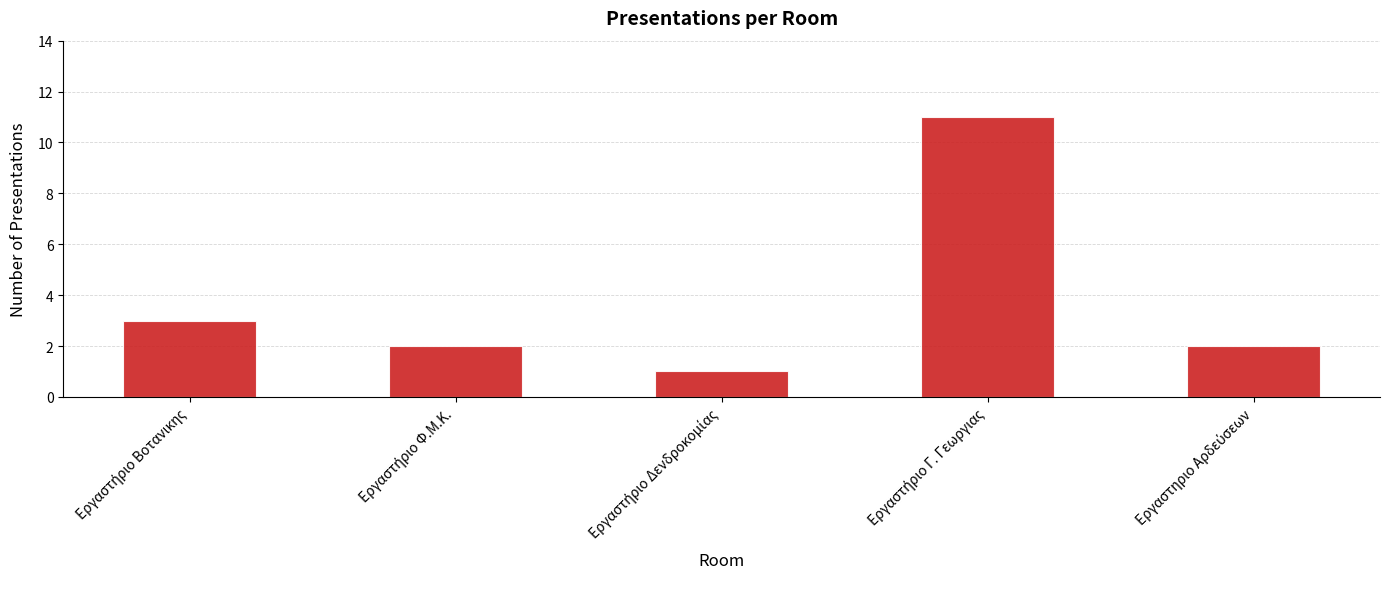

What is the sum of all values?

19